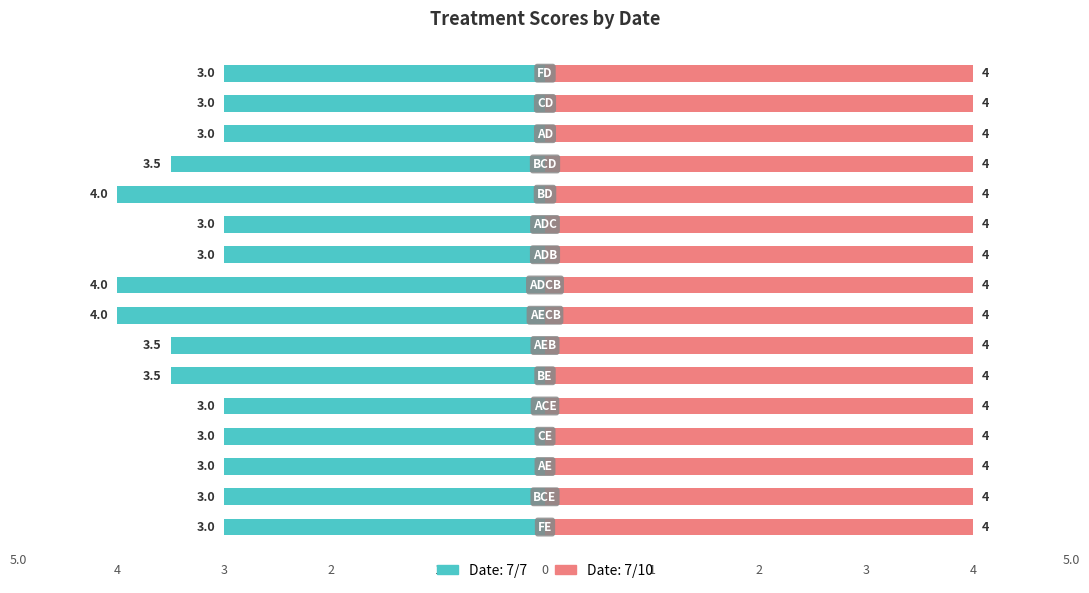

Which has a higher value, BCD or CD?

BCD